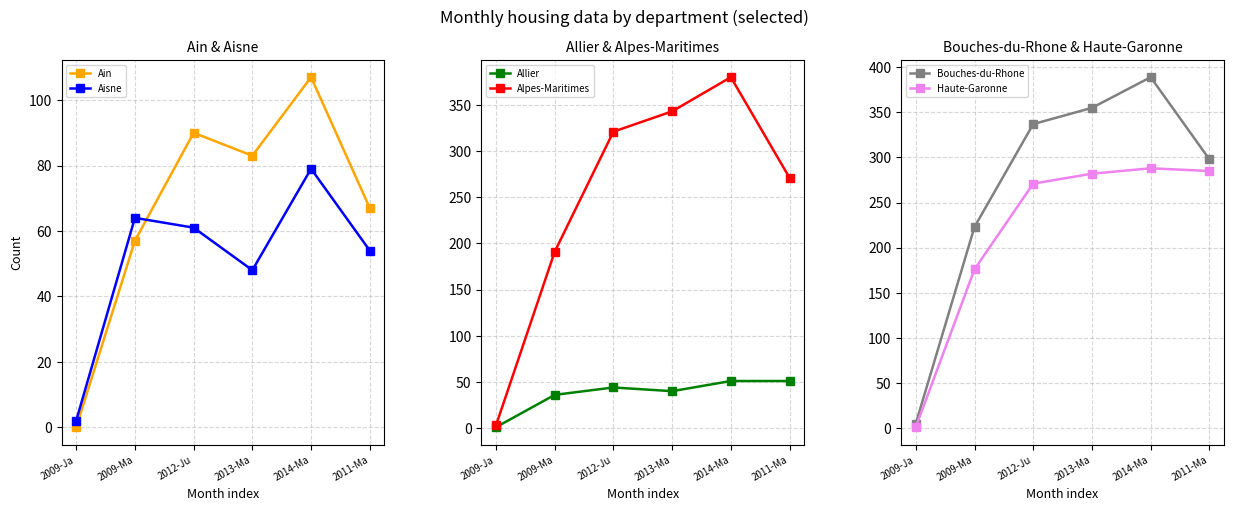

What is the difference between the Ain values at 2012-Ju and 2013-Ma?

7